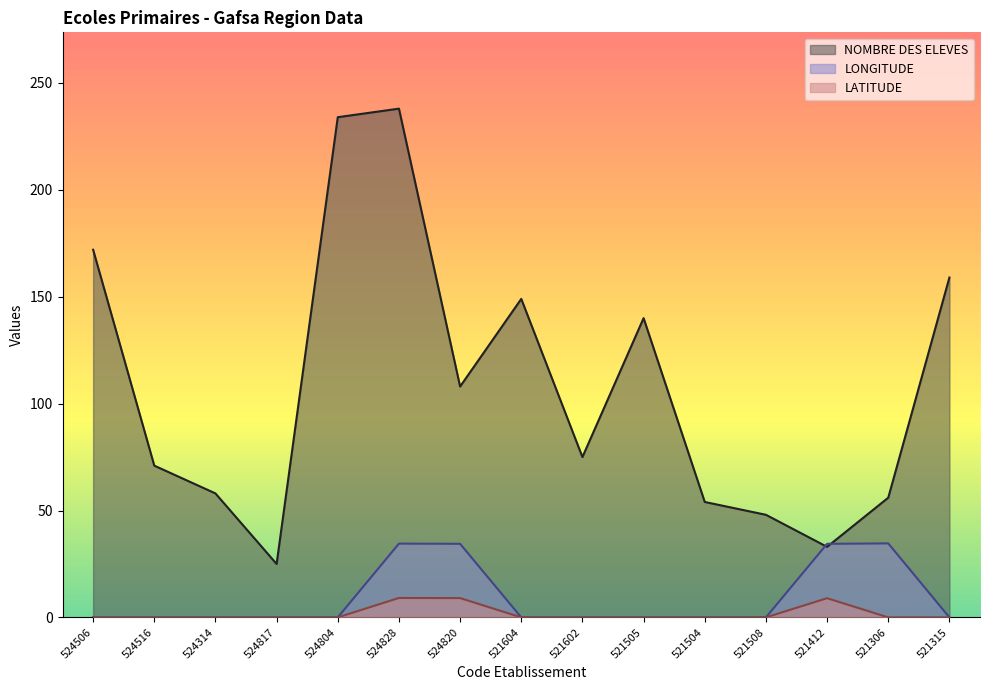

How many interior local valleys does the NOMBRE DES ELEVES series have?

4